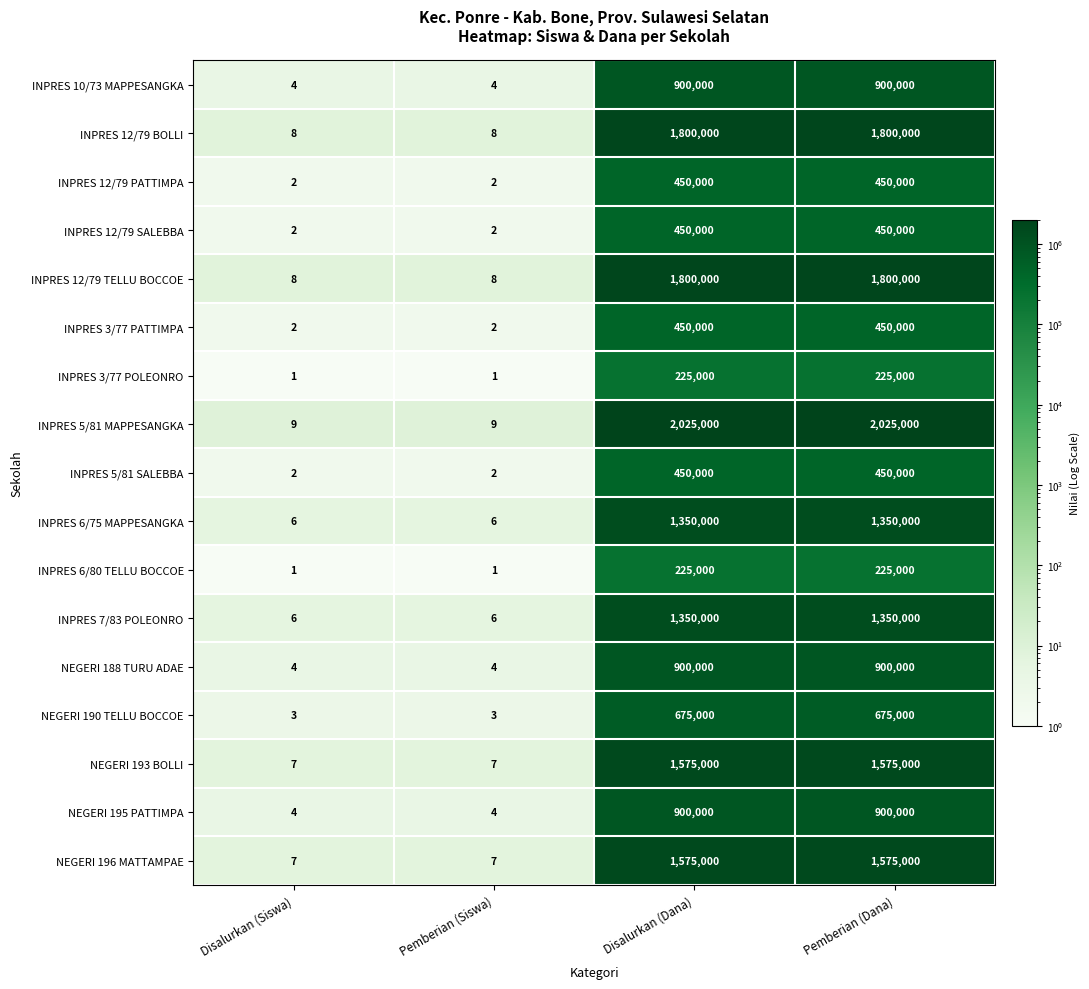

Which series has the largest total across all categories?

INPRES 5/81 MAPPESANGKA